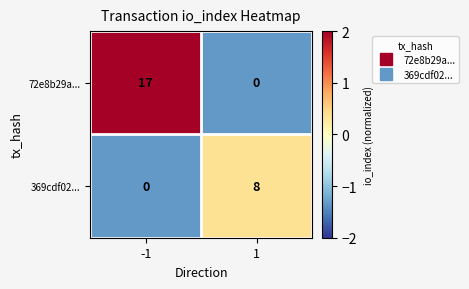

Which series has the largest range (max minus min)?

72e8b29a...